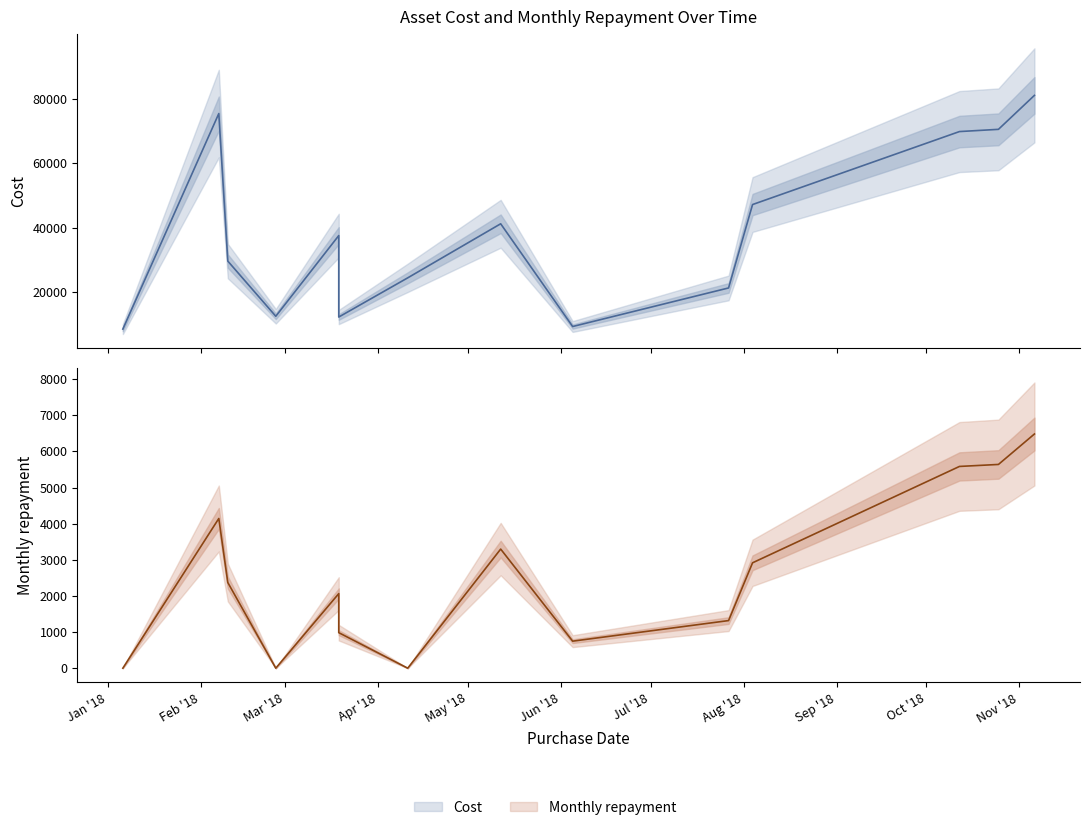

Is it true that Cost (centre) equals 135157.4 at Feb '18?

False